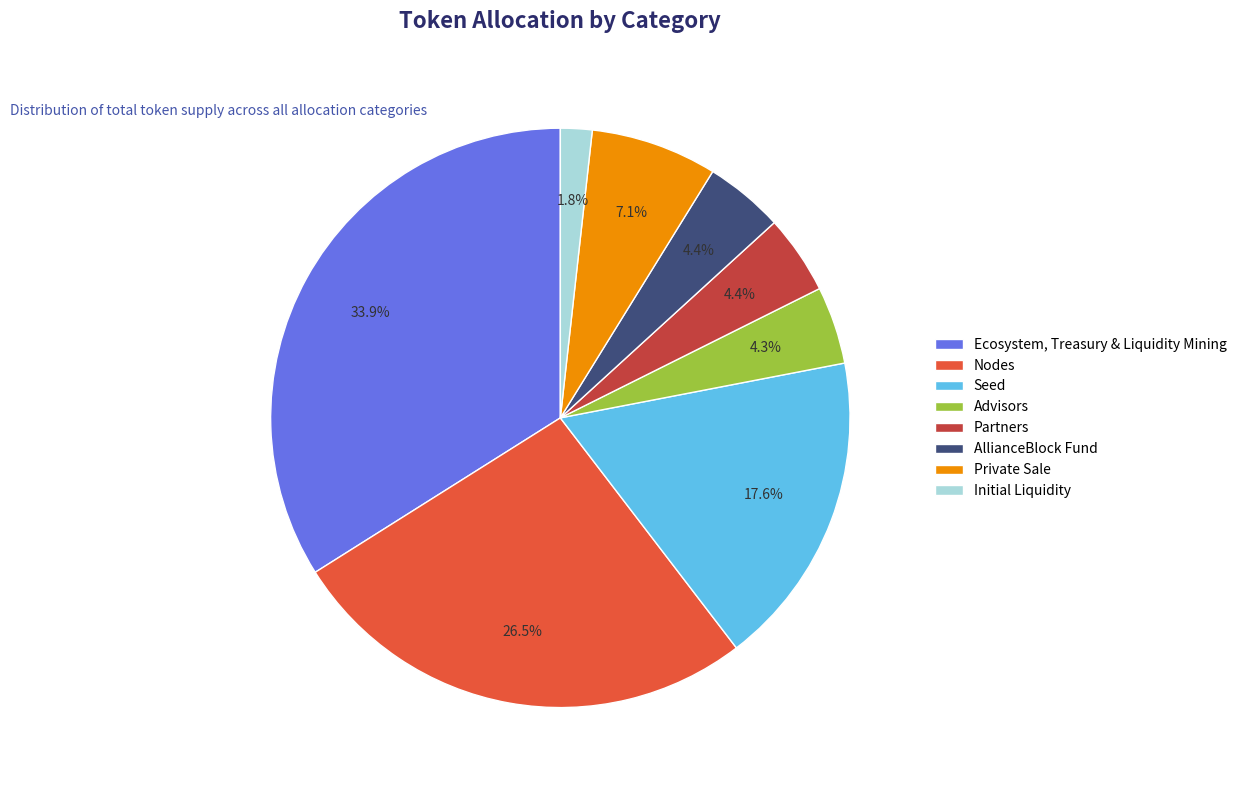

What is the ratio of the value at AllianceBlock Fund to the value at Ecosystem, Treasury & Liquidity Mining?

0.1